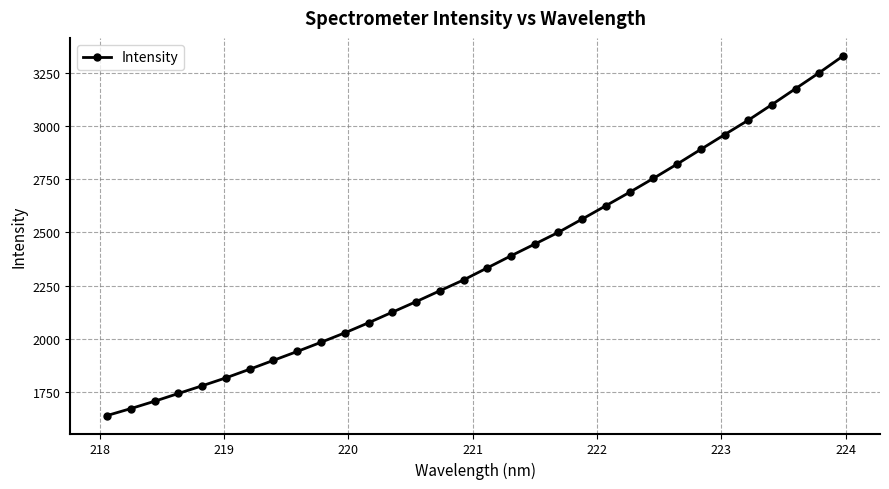

What is the greatest value displayed?

3328.8